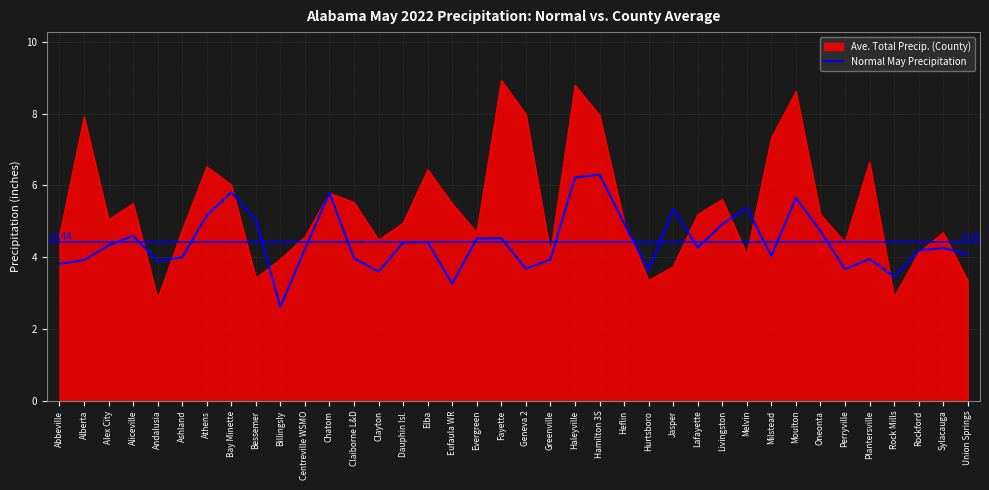

Which series has the largest total across all categories?

Ave. Total Precip. (County)